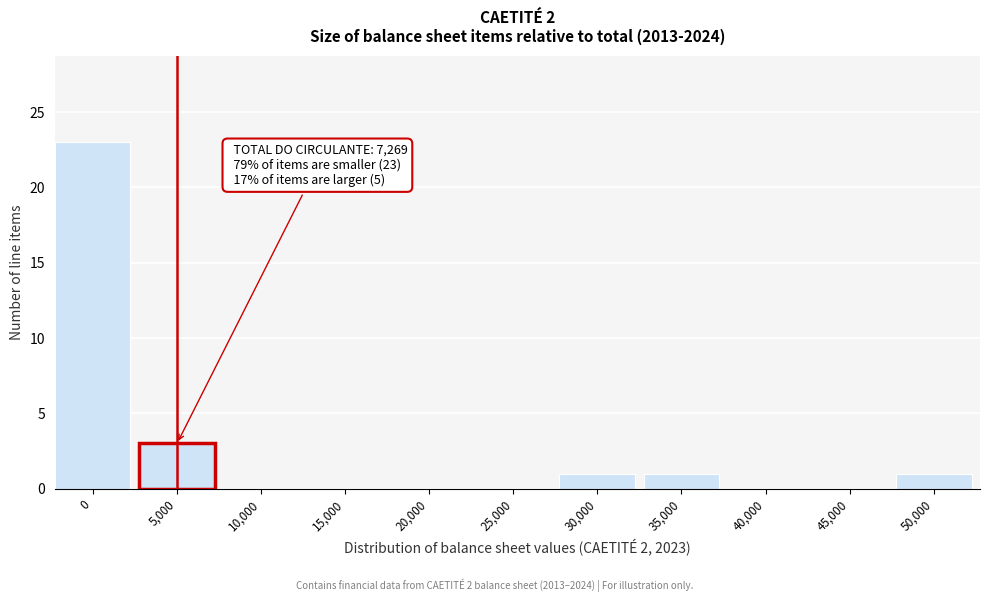

Reading left to right, what are all the values shown in this chart?

0=23	5,000=3	10,000=0	15,000=0	20,000=0	25,000=0	30,000=1	35,000=1	40,000=0	45,000=0	50,000=1